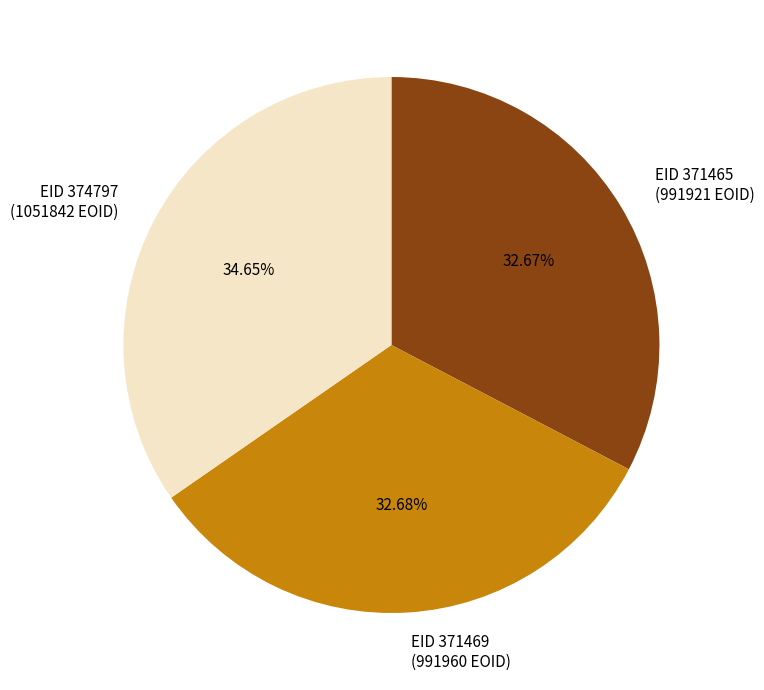

Combined, do EID 371465 (991921 EOID) and EID 374797 (1051842 EOID) account for over 50%?

Yes